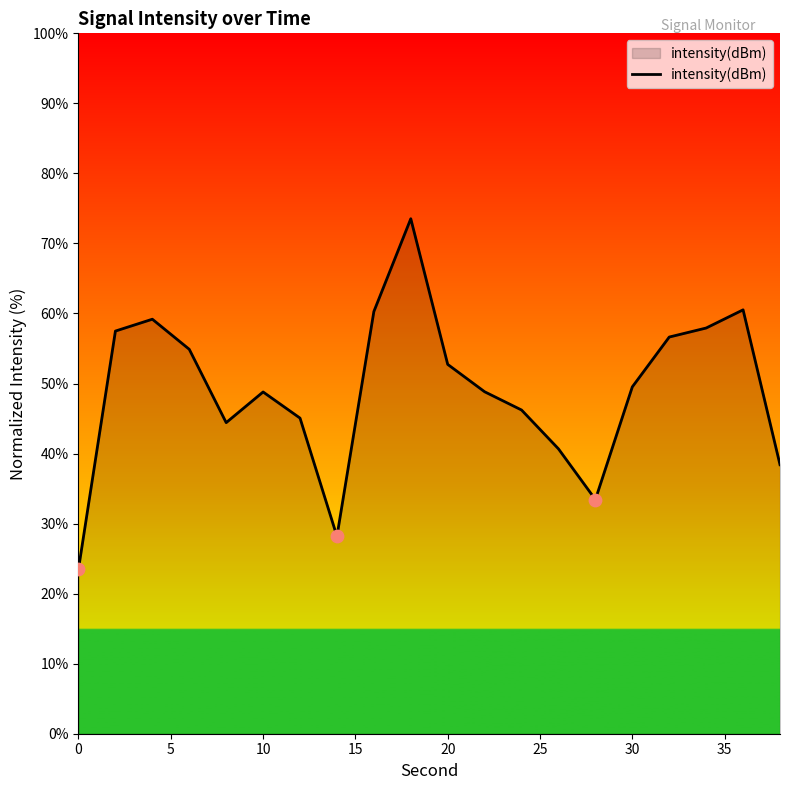

What is the greatest value displayed?

73.5